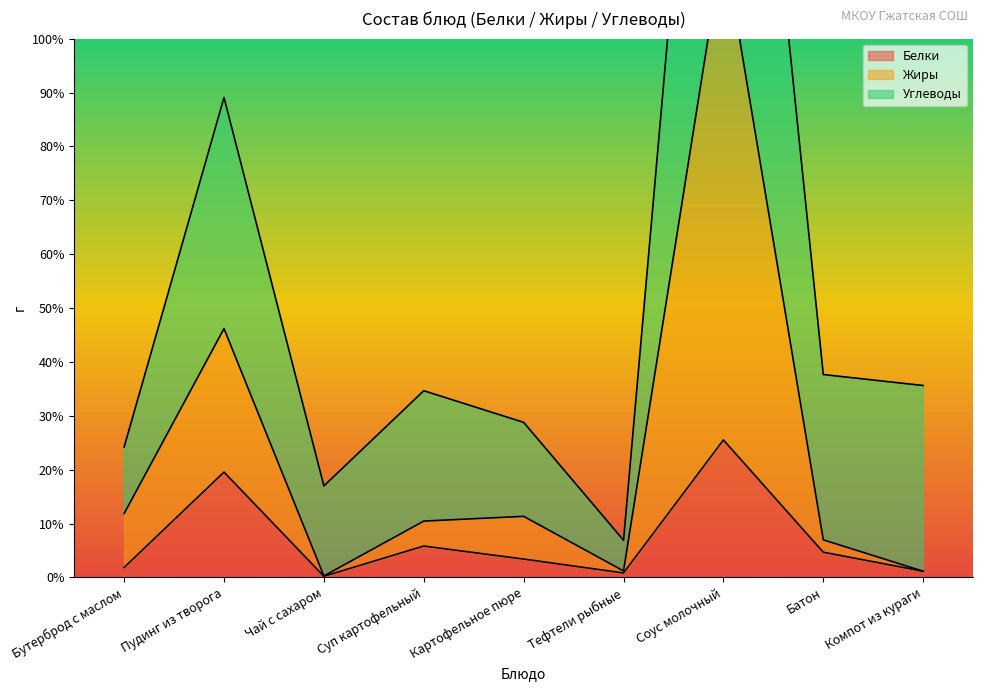

What is the difference between the maximum and minimum values in the Жиры series?

117.6